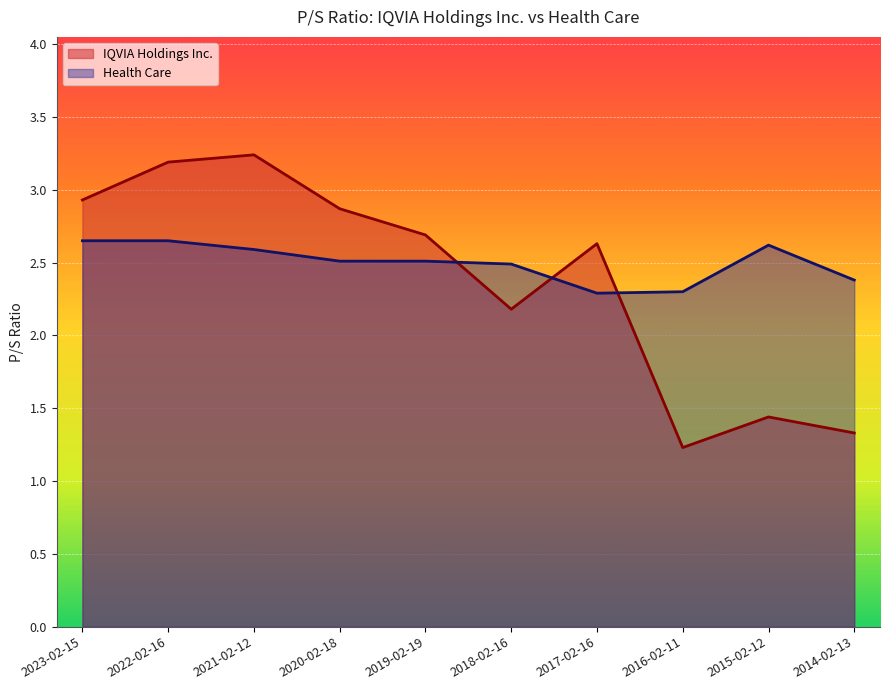

Reading right to left, what are all the values shown in this chart?

IQVIA Holdings Inc.: 1.3	1.4	1.2	2.6	2.2	2.7	2.9	3.2	3.2	2.9
Health Care: 2.4	2.6	2.3	2.3	2.5	2.5	2.5	2.6	2.6	2.6